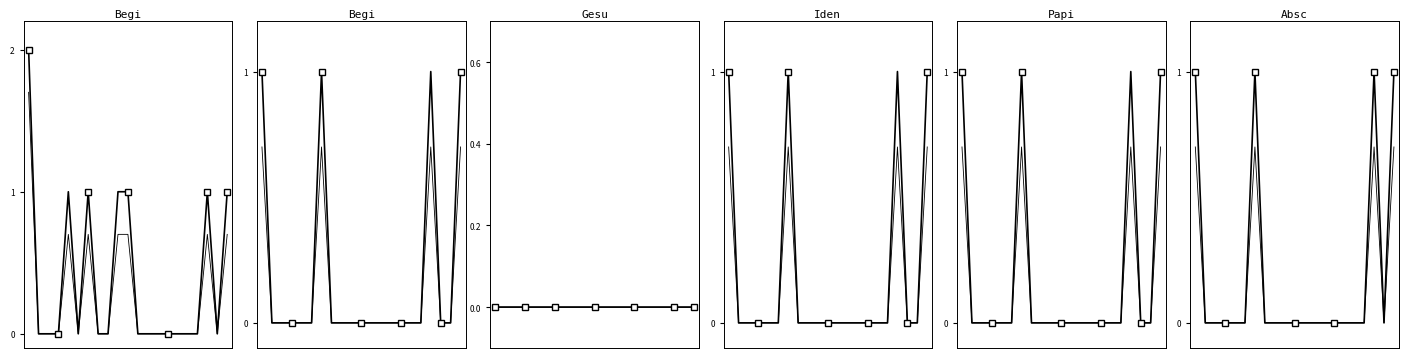

True or false: Abschluss Ausreiseorganisation and Beginn Ausreiseorganisation intersect in this chart.

False